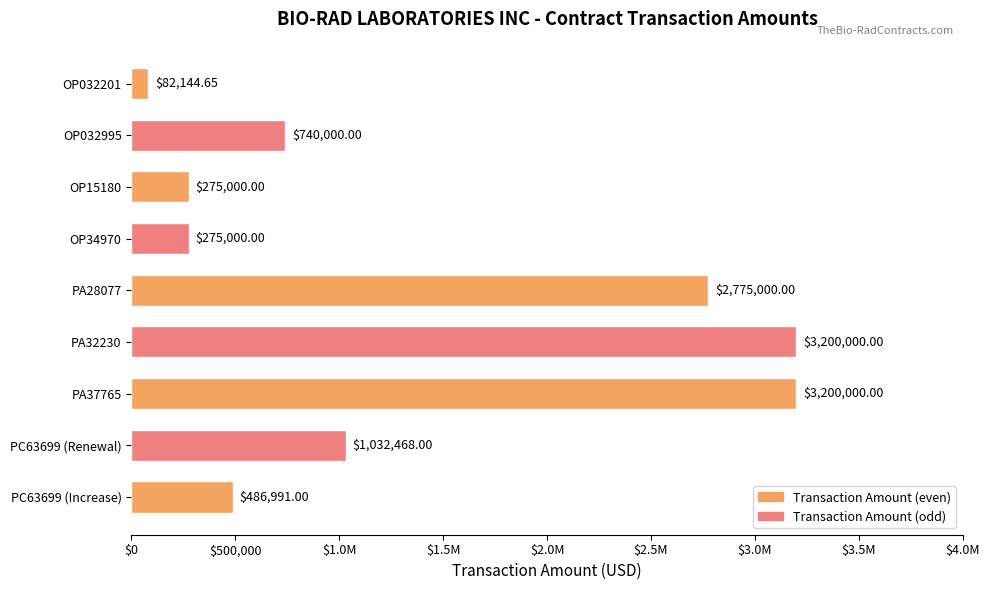

Are the bars horizontal?

Yes